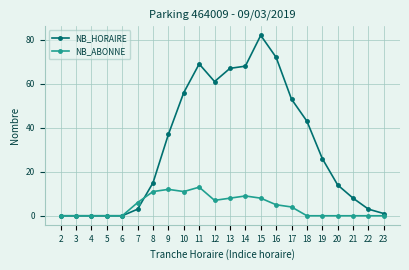

Where does the NB_HORAIRE series first go above 26?

9